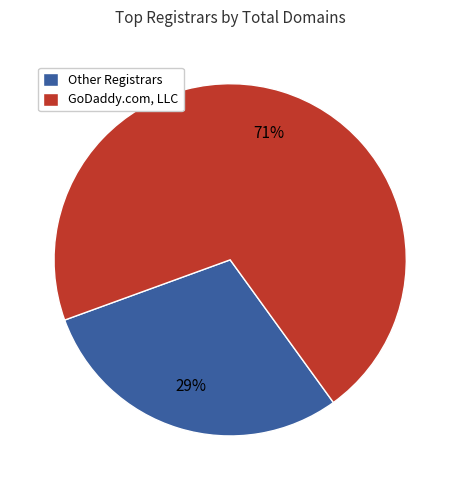

Rank the categories by value from highest to lowest.

GoDaddy.com, LLC, Other Registrars